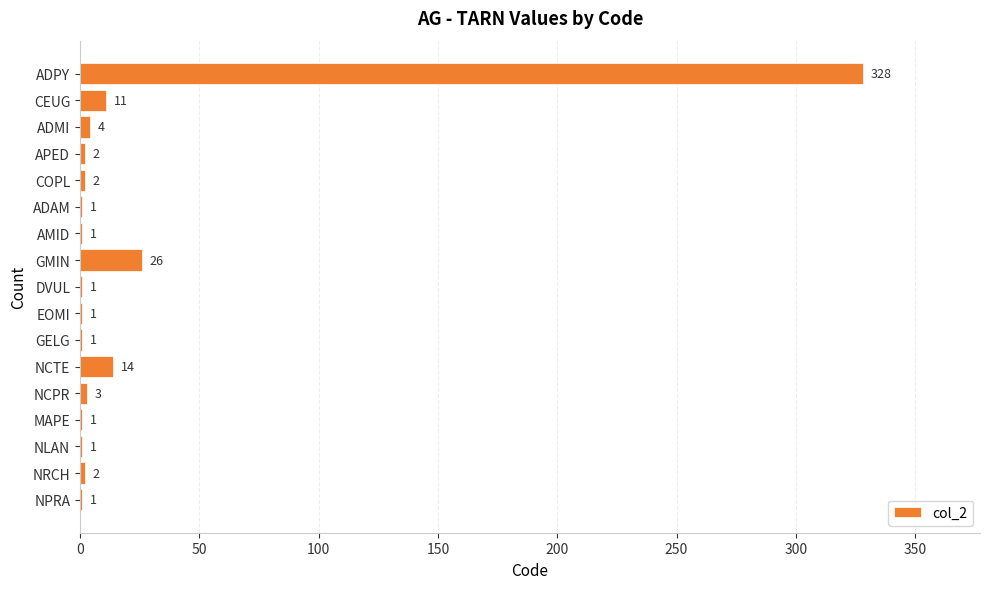

At which label is the value closest to 164?

GMIN